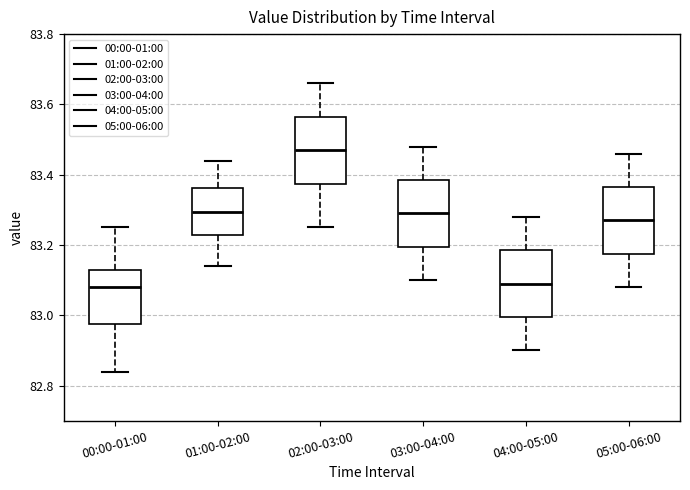

Reading left to right, transcribe this box plot: for each box, give where its median line is, the range the box spans, and where its two whiskers end, as read against the y-axis. The values are not printed on the chart, so give them approximately, as read against the axis.

00:00-01:00: median 83.08, box 82.98 to 83.14, whiskers 82.84 to 83.26
01:00-02:00: median 83.30, box 83.22 to 83.36, whiskers 83.14 to 83.44
02:00-03:00: median 83.48, box 83.38 to 83.56, whiskers 83.26 to 83.66
03:00-04:00: median 83.30, box 83.20 to 83.38, whiskers 83.10 to 83.48
04:00-05:00: median 83.10, box 83.00 to 83.18, whiskers 82.90 to 83.28
05:00-06:00: median 83.28, box 83.18 to 83.36, whiskers 83.08 to 83.46